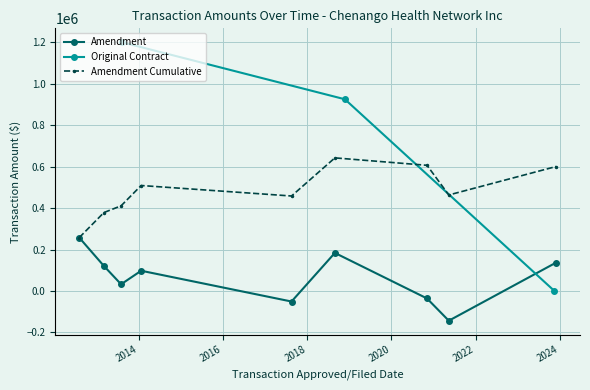

What is the highest value of the Original Contract series?

1200000